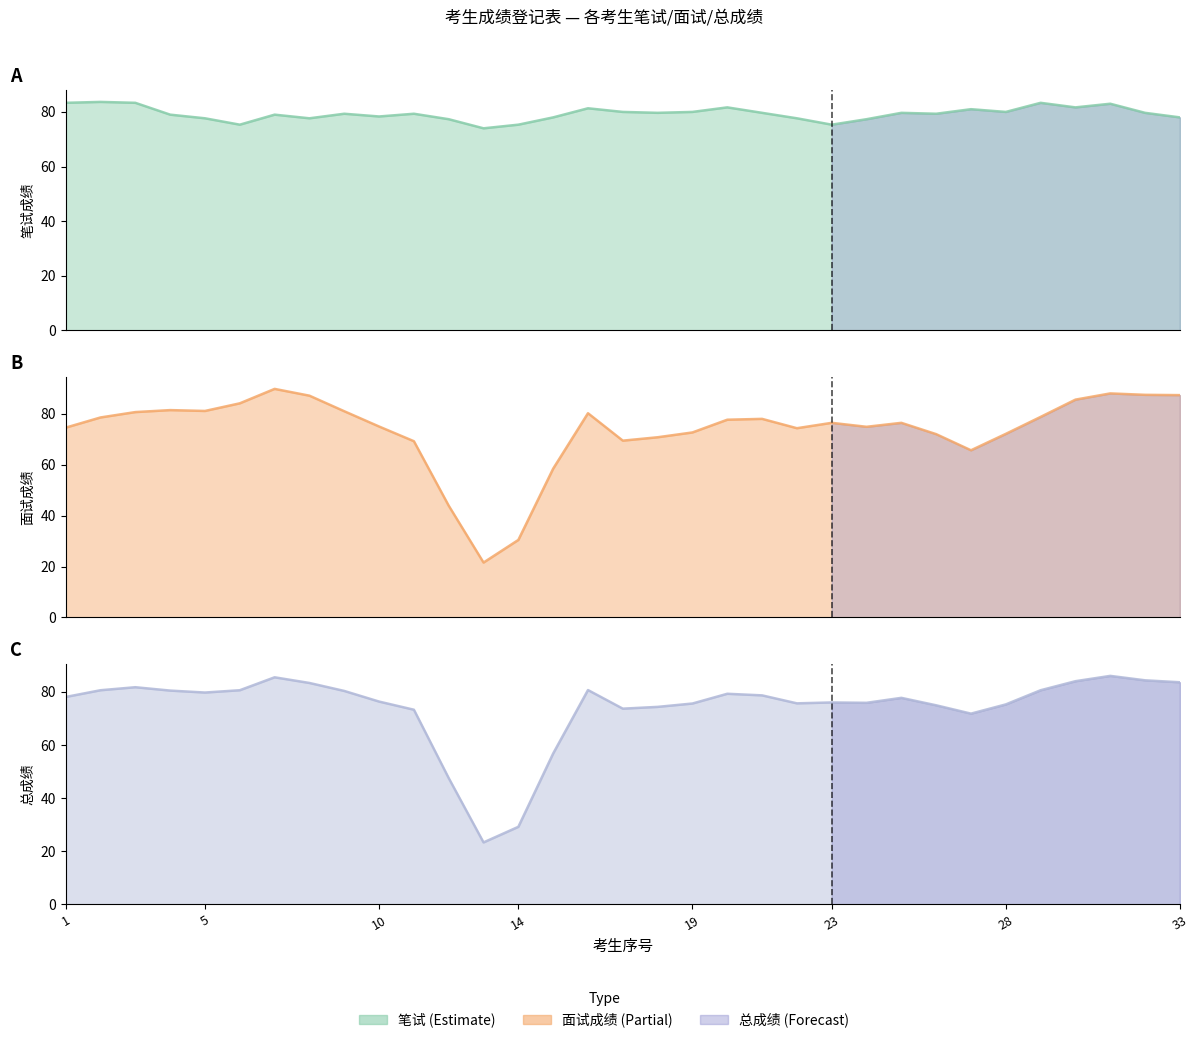

True or false: 笔试 has a value of 41.3 at 4.

False